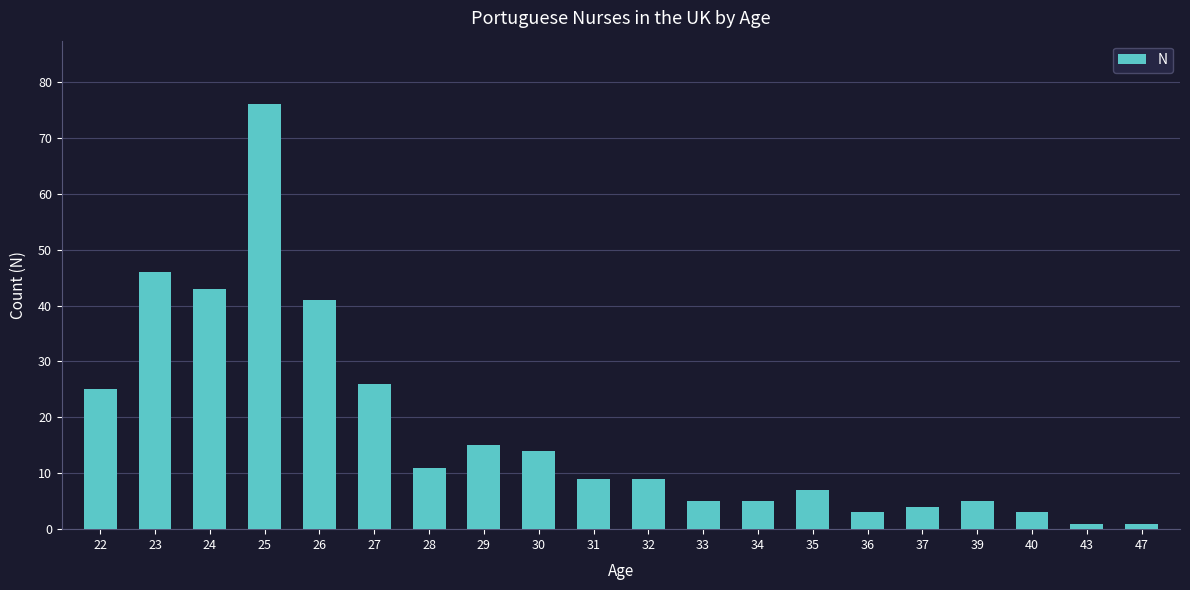

What is the difference between the maximum and minimum values?

75